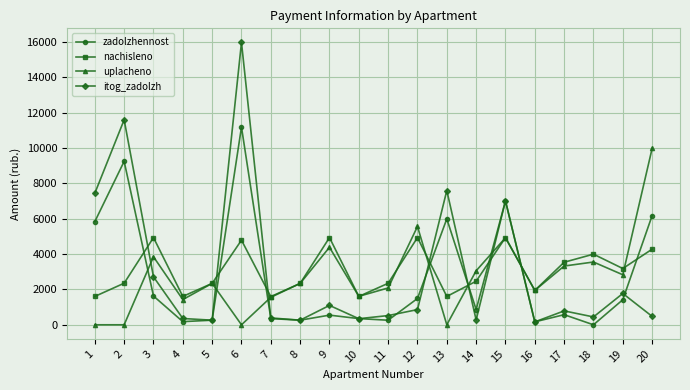

List the series in order of their peak value, highest first.

itog_zadolzh, zadolzhennost, uplacheno, nachisleno